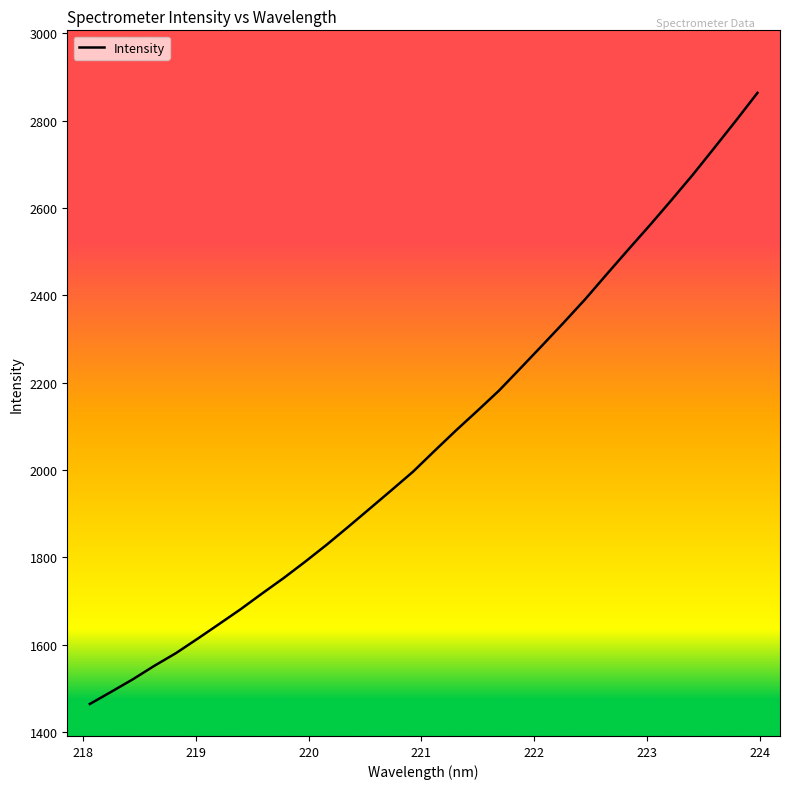

What is the sum of all values?

66294.8